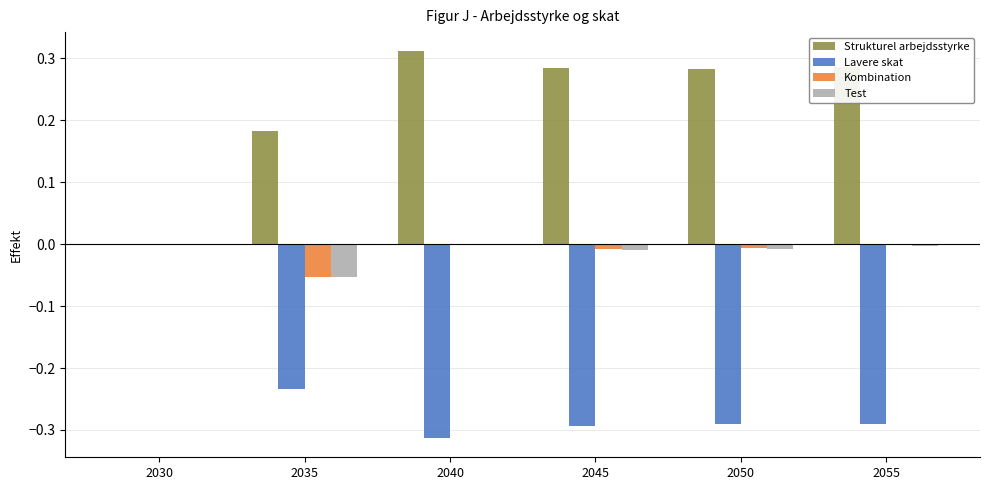

Which series has the largest total across all categories?

Strukturel arbejdsstyrke